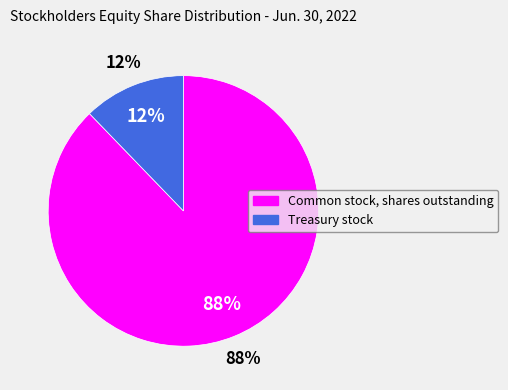

Is there any slice that represents more than half of the pie?

Yes